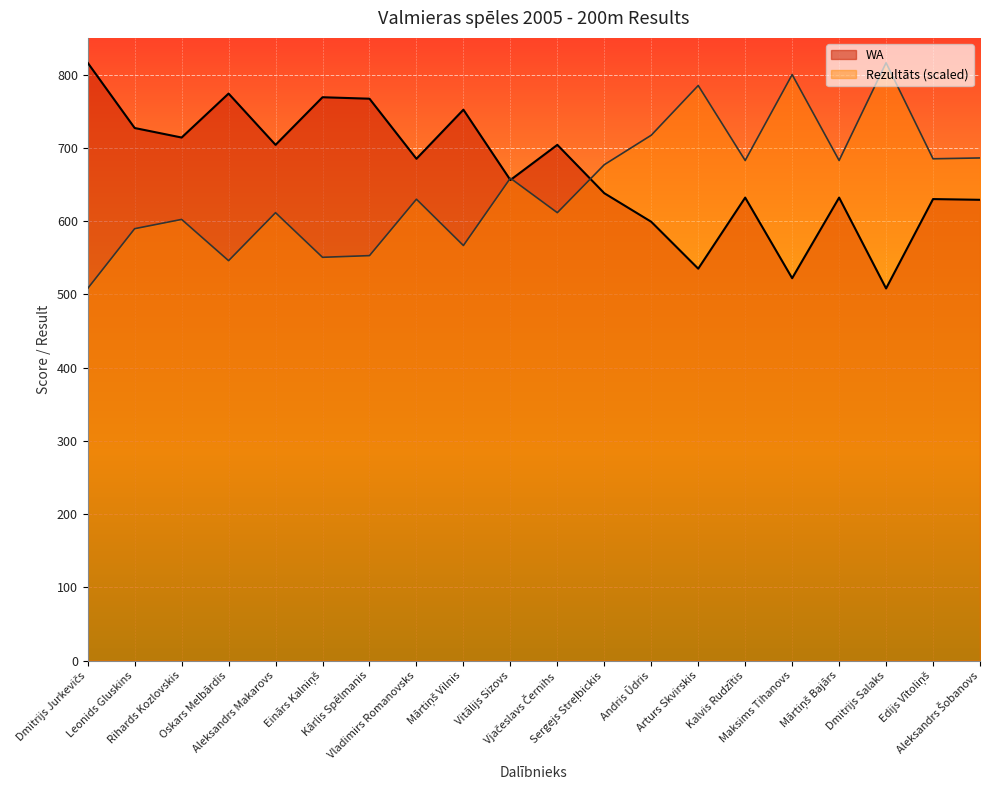

How many interior local valleys does the Rezultāts series have?

7